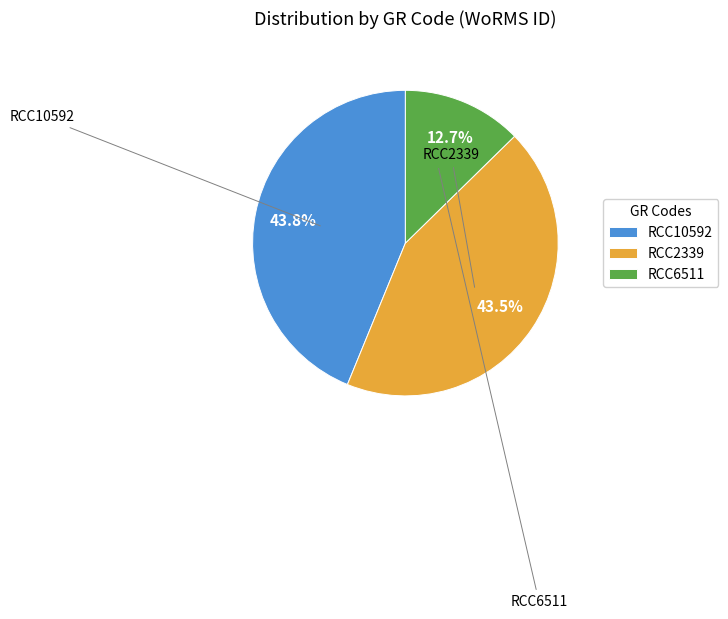

Count the number of slices in the pie.

3